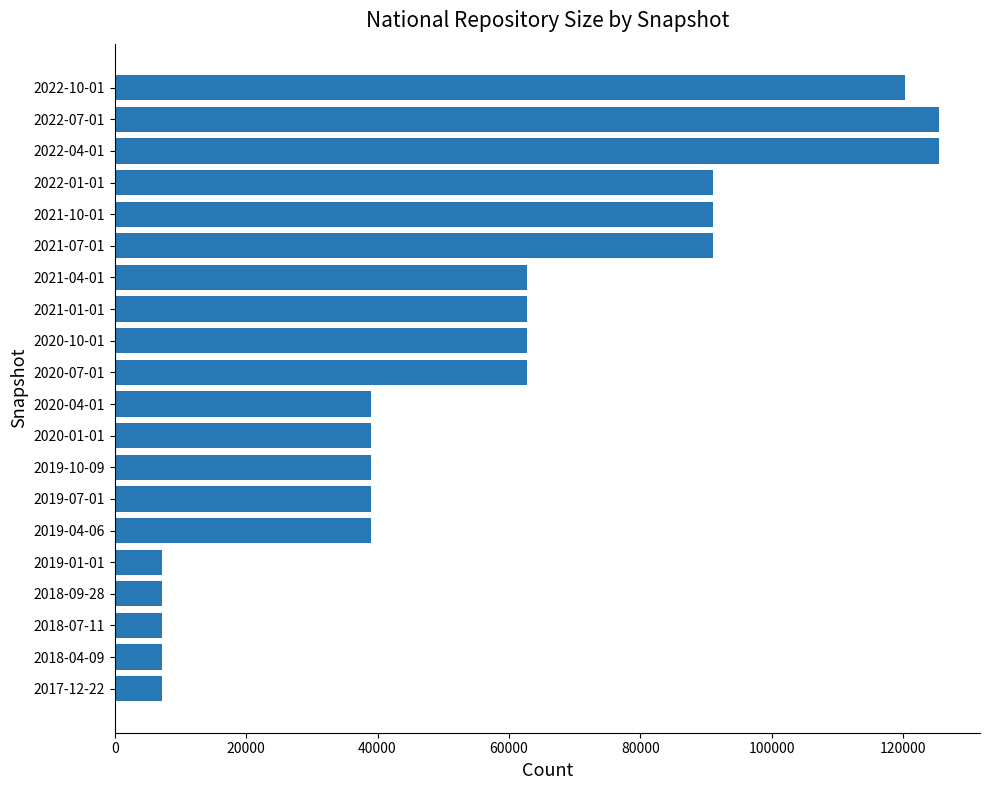

What is the sum of the values at 2022-01-01 and 2019-10-09?

129957